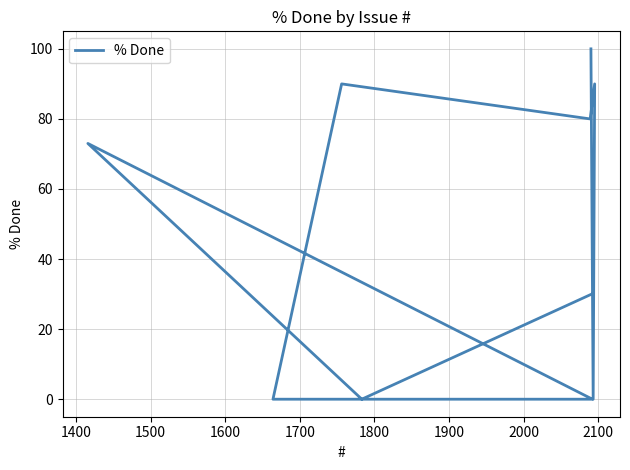

How many data points are above 73?

4